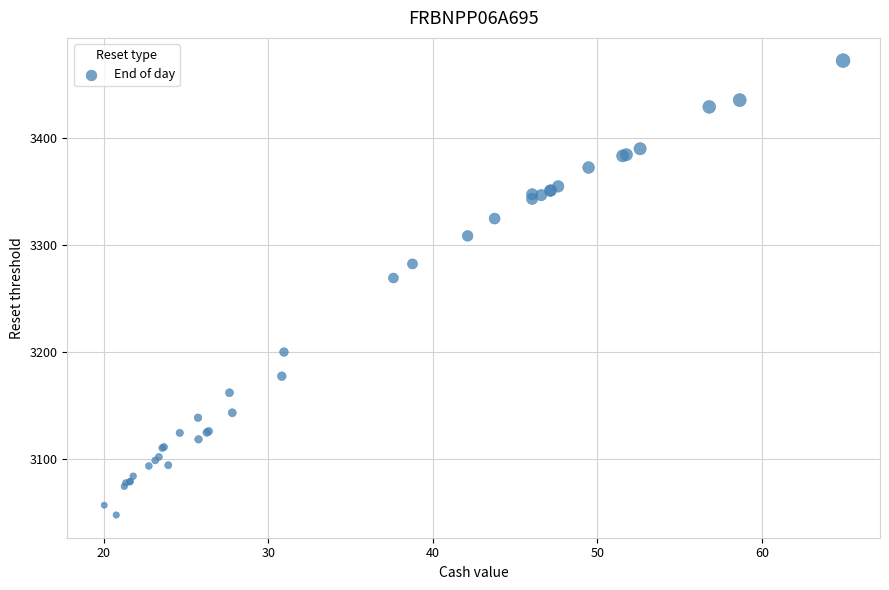

What Y value in the scatter plot is closest to 3259?

3268.9